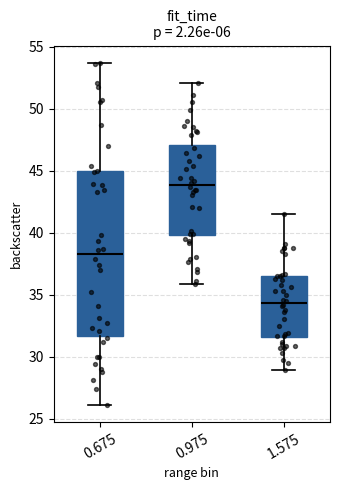

Which box has the lowest median line?

1.575